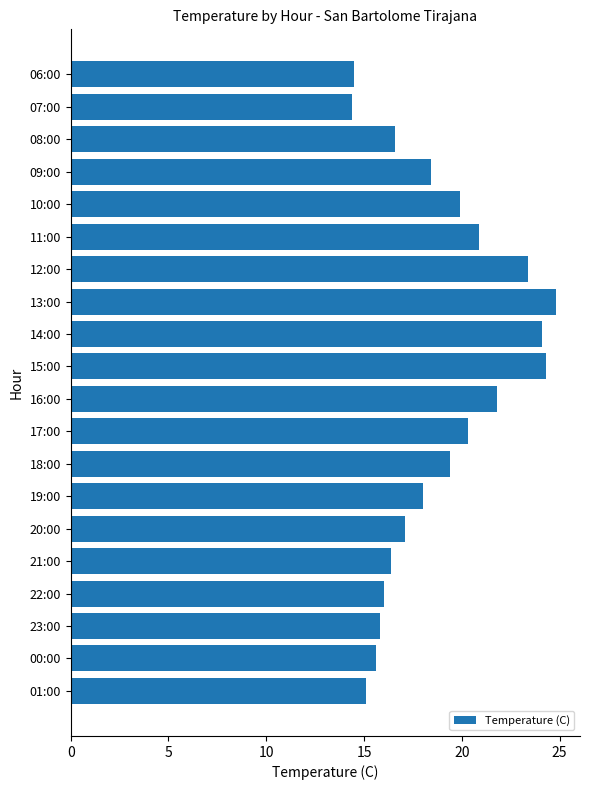

What is the difference between the second highest and minimum values?

9.9